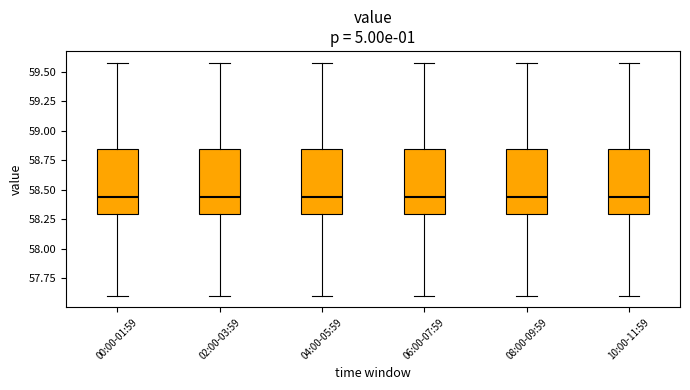

Reading left to right, read every box against the y-axis: the position of its median line, the range the box covers, and the ends of its whiskers. The values are not printed on the chart, so give them approximately, as read against the axis.

00:00-01:59: median 58.45, box 58.30 to 58.85, whiskers 57.60 to 59.60
02:00-03:59: median 58.45, box 58.30 to 58.85, whiskers 57.60 to 59.60
04:00-05:59: median 58.45, box 58.30 to 58.85, whiskers 57.60 to 59.60
06:00-07:59: median 58.45, box 58.30 to 58.85, whiskers 57.60 to 59.60
08:00-09:59: median 58.45, box 58.30 to 58.85, whiskers 57.60 to 59.60
10:00-11:59: median 58.45, box 58.30 to 58.85, whiskers 57.60 to 59.60